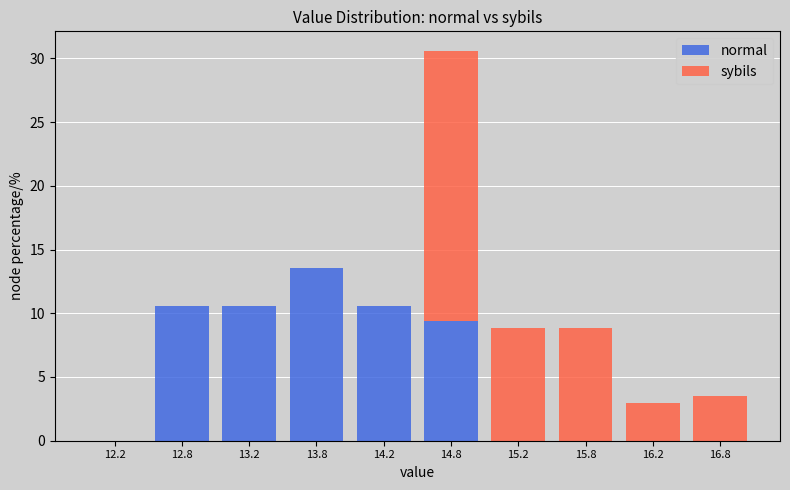

Which range on the x-axis has the tallest stacked bar (by total height)?

14.5 to 15.0